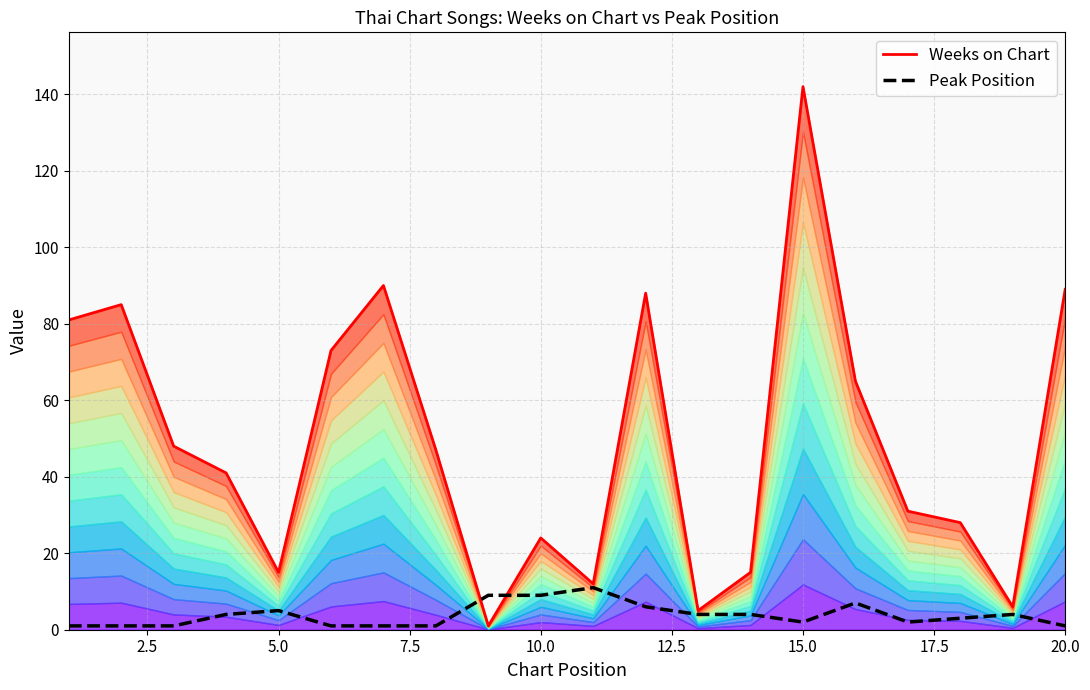

True or false: Weeks on Chart and Peak Position intersect in this chart.

True